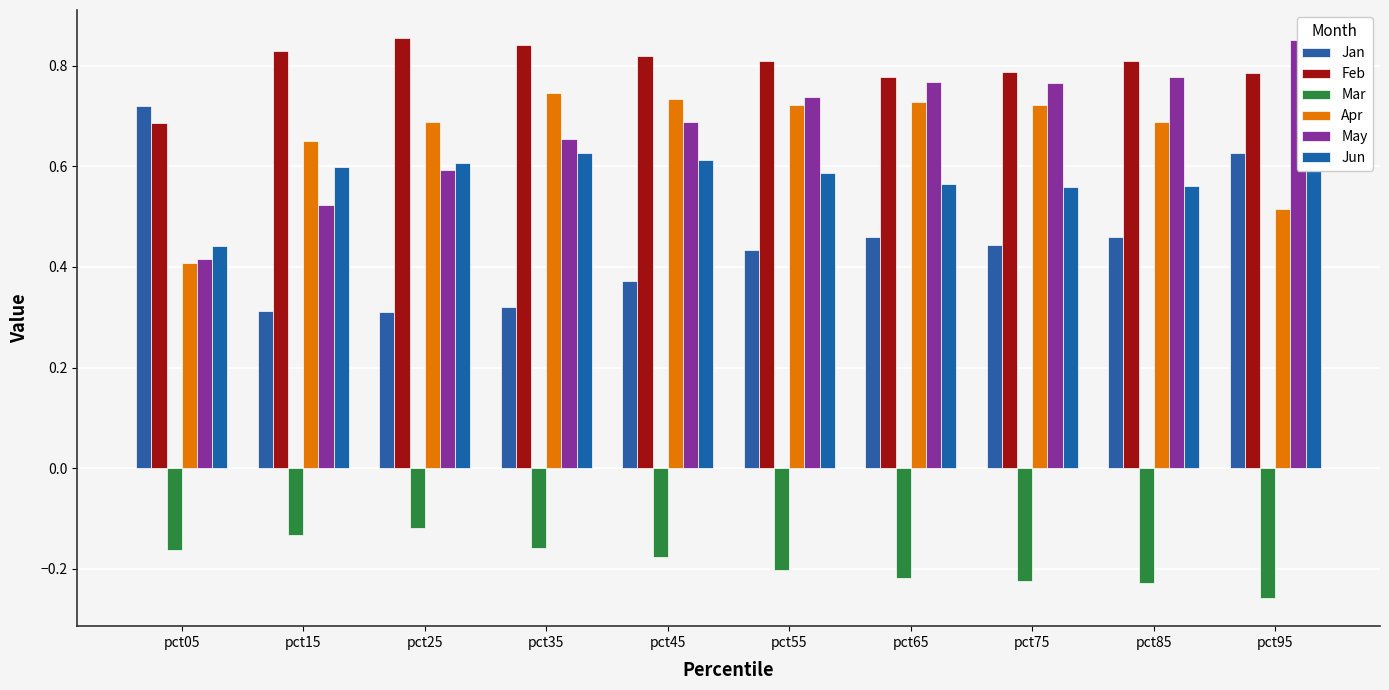

Between pct75 and pct15, which is larger?

pct75